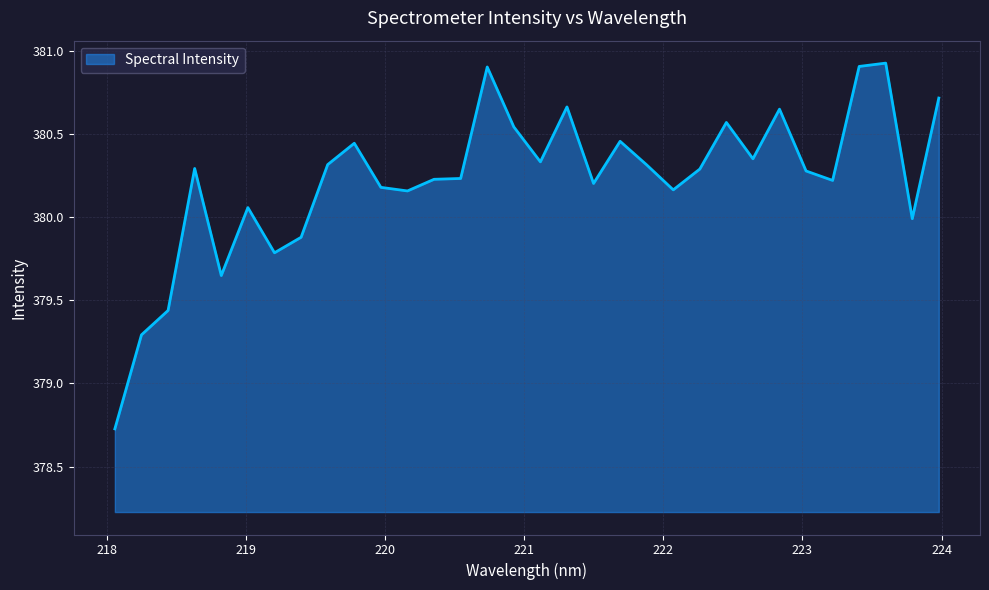

What is the greatest value displayed?

380.9